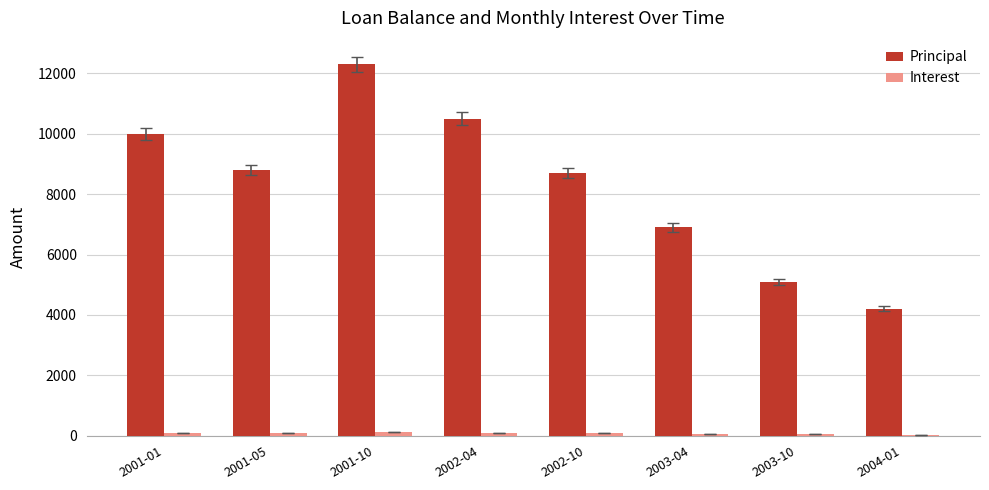

At which category does the chart reach its peak across all series?

2001-10